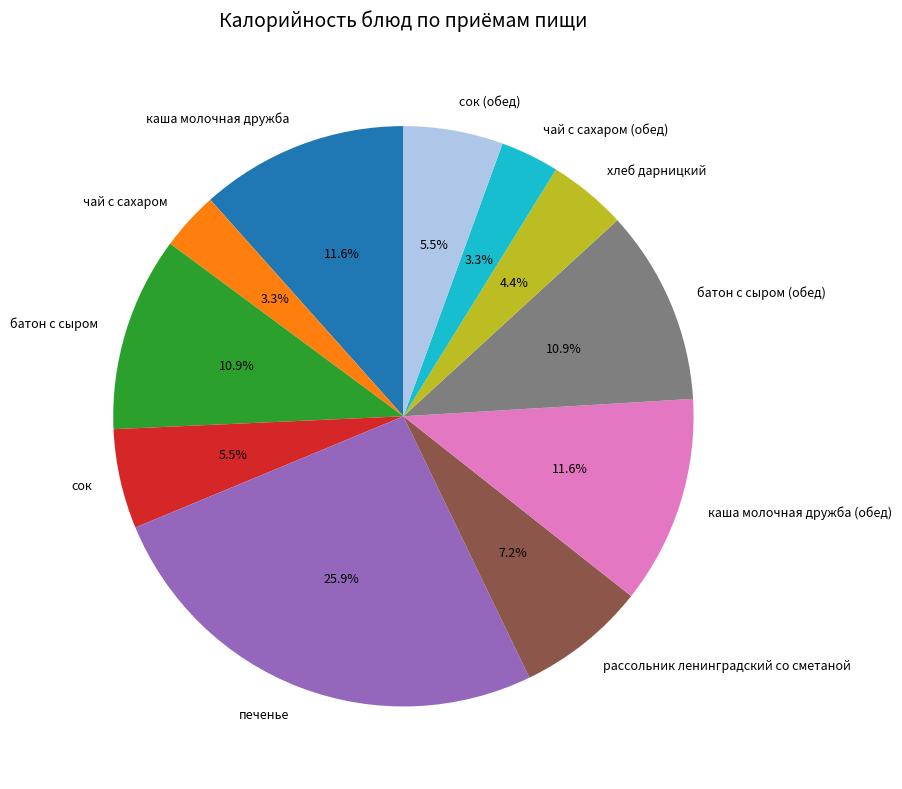

Do чай с сахаром and батон с сыром together represent more than half of the pie?

No